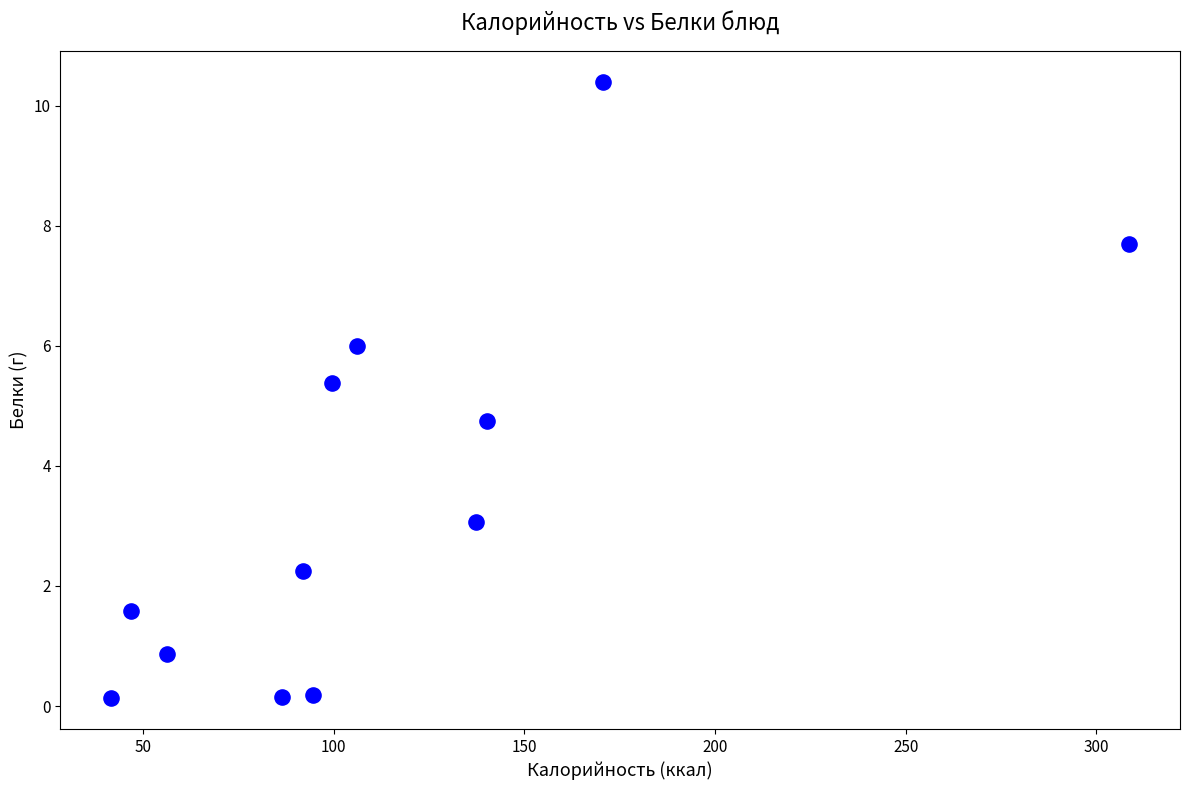

What is the range of X values (max minus min)?

266.9